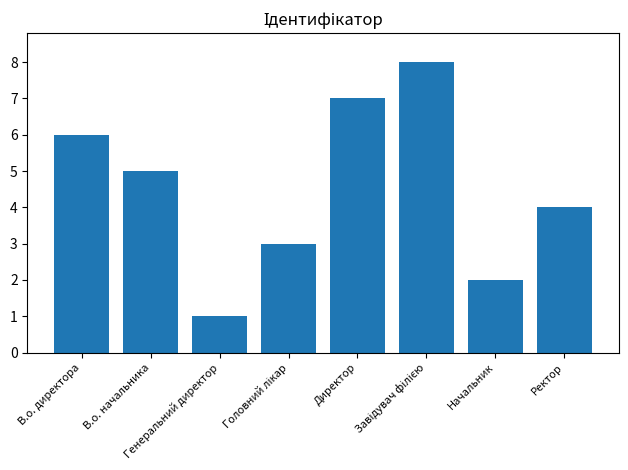

What is the label of the 5th bar from the left?

Директор